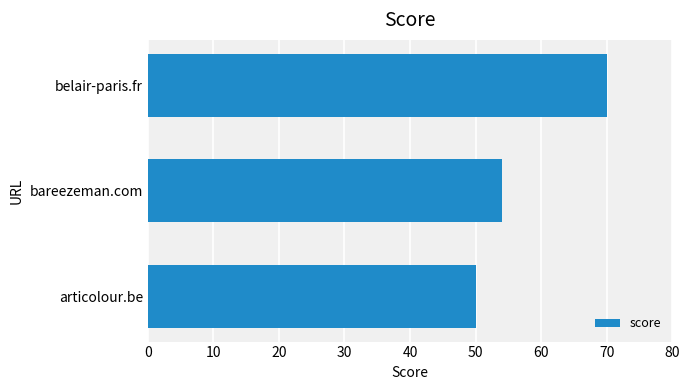

Does the chart contain stacked bars?

No